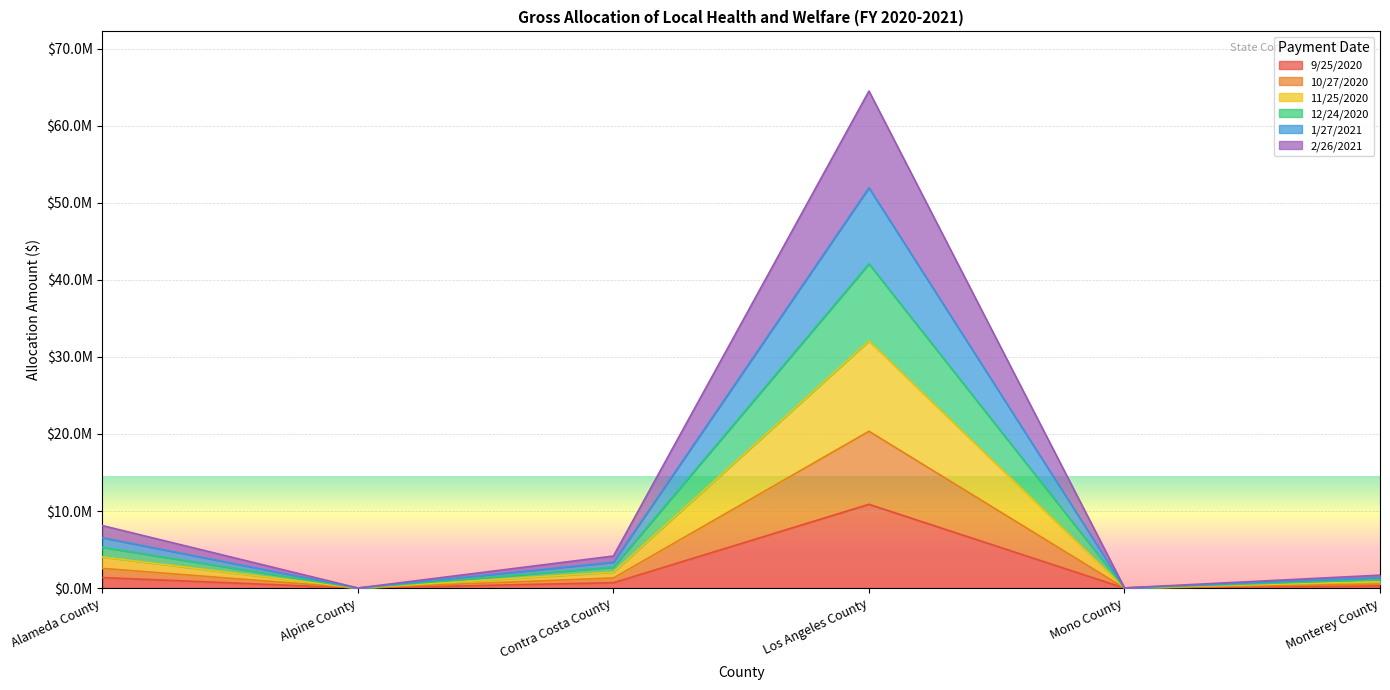

What are all the series names shown in the legend?

9/25/2020, 10/27/2020, 11/25/2020, 12/24/2020, 1/27/2021, 2/26/2021